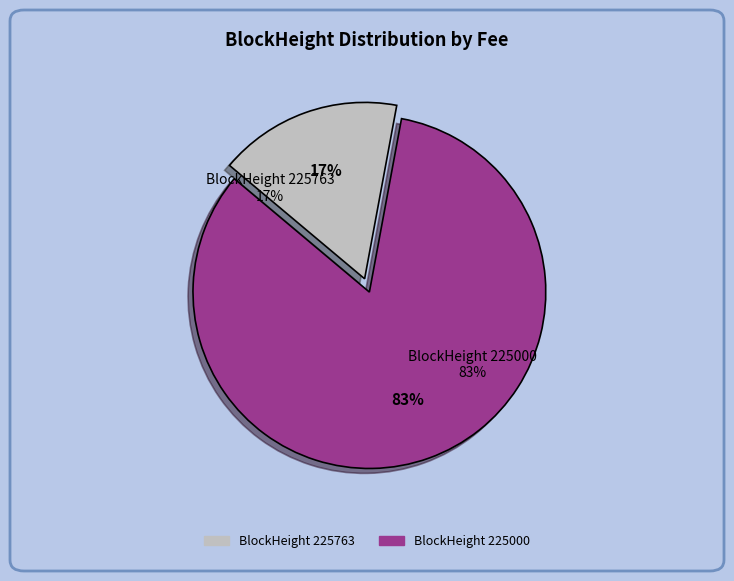

How many segments does this pie chart have?

2